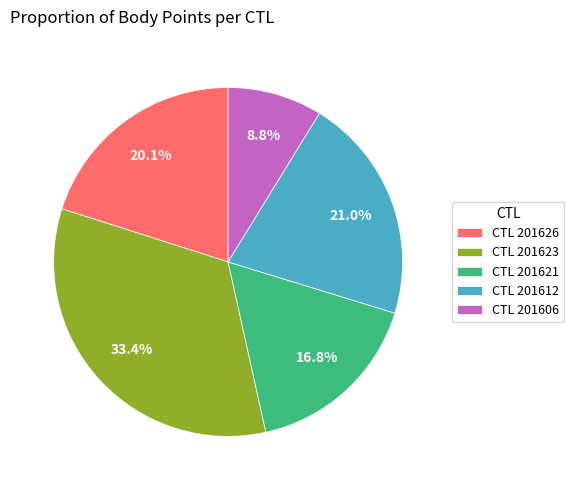

Between CTL 201623 and CTL 201606, which is larger?

CTL 201623